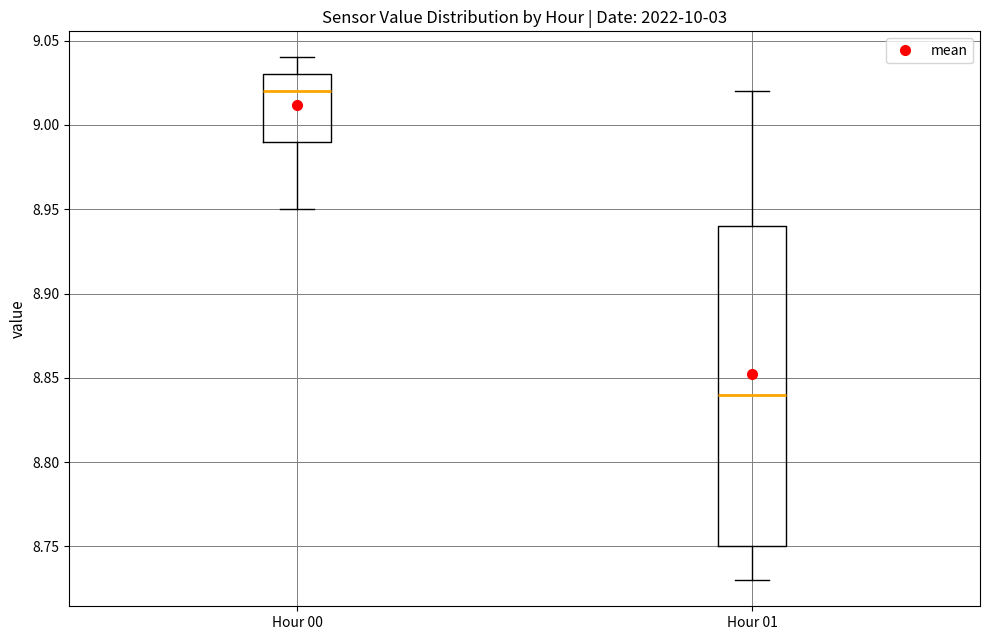

Where does the upper whisker of the box for Hour 01 end on the y-axis? The values are not printed on the chart, so give them approximately, as read against the axis.

9.02